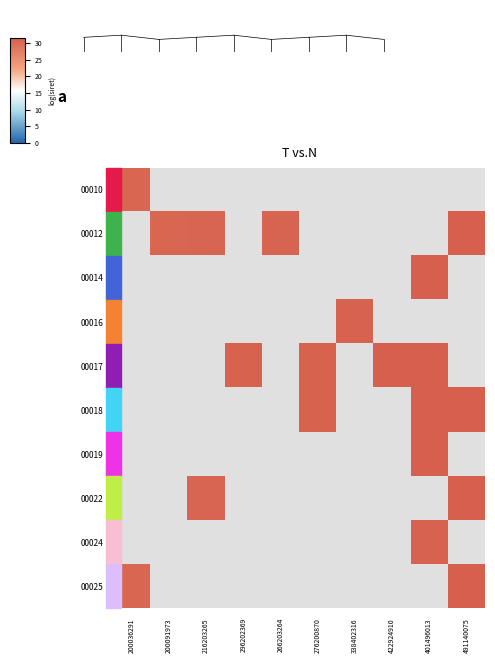

Reading right to left, list all the values displayed in this chart.

00010: 491140075=0.0	401496013=0.0	422924910=0.0	338402316=0.0	276200870=0.0	266203264=0.0	296202369=0.0	216203265=0.0	200091973=0.0	200036291=30.6
00012: 491140075=31.5	401496013=0.0	422924910=0.0	338402316=0.0	276200870=0.0	266203264=30.9	296202369=0.0	216203265=30.7	200091973=30.6	200036291=0.0
00014: 491140075=0.0	401496013=31.3	422924910=0.0	338402316=0.0	276200870=0.0	266203264=0.0	296202369=0.0	216203265=0.0	200091973=0.0	200036291=0.0
00016: 491140075=0.0	401496013=0.0	422924910=0.0	338402316=31.2	276200870=0.0	266203264=0.0	296202369=0.0	216203265=0.0	200091973=0.0	200036291=0.0
00017: 491140075=0.0	401496013=31.4	422924910=31.4	338402316=0.0	276200870=31.0	266203264=0.0	296202369=31.0	216203265=0.0	200091973=0.0	200036291=0.0
00018: 491140075=31.5	401496013=31.3	422924910=0.0	338402316=0.0	276200870=30.9	266203264=0.0	296202369=0.0	216203265=0.0	200091973=0.0	200036291=0.0
00019: 491140075=0.0	401496013=31.3	422924910=0.0	338402316=0.0	276200870=0.0	266203264=0.0	296202369=0.0	216203265=0.0	200091973=0.0	200036291=0.0
00022: 491140075=31.4	401496013=0.0	422924910=0.0	338402316=0.0	276200870=0.0	266203264=0.0	296202369=0.0	216203265=30.7	200091973=0.0	200036291=0.0
00024: 491140075=0.0	401496013=31.2	422924910=0.0	338402316=0.0	276200870=0.0	266203264=0.0	296202369=0.0	216203265=0.0	200091973=0.0	200036291=0.0
00025: 491140075=31.5	401496013=0.0	422924910=0.0	338402316=0.0	276200870=0.0	266203264=0.0	296202369=0.0	216203265=0.0	200091973=0.0	200036291=30.6